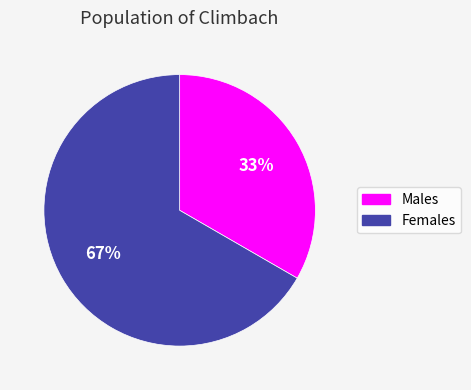

To the nearest percent, what is the average slice percentage?

50%